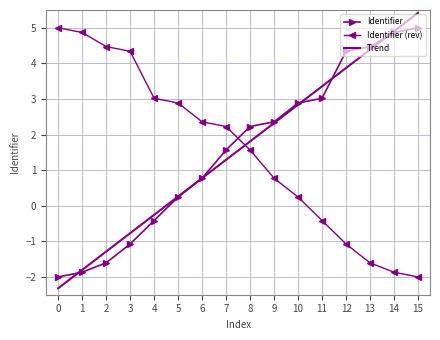

At which category does the chart reach its peak across all series?

15